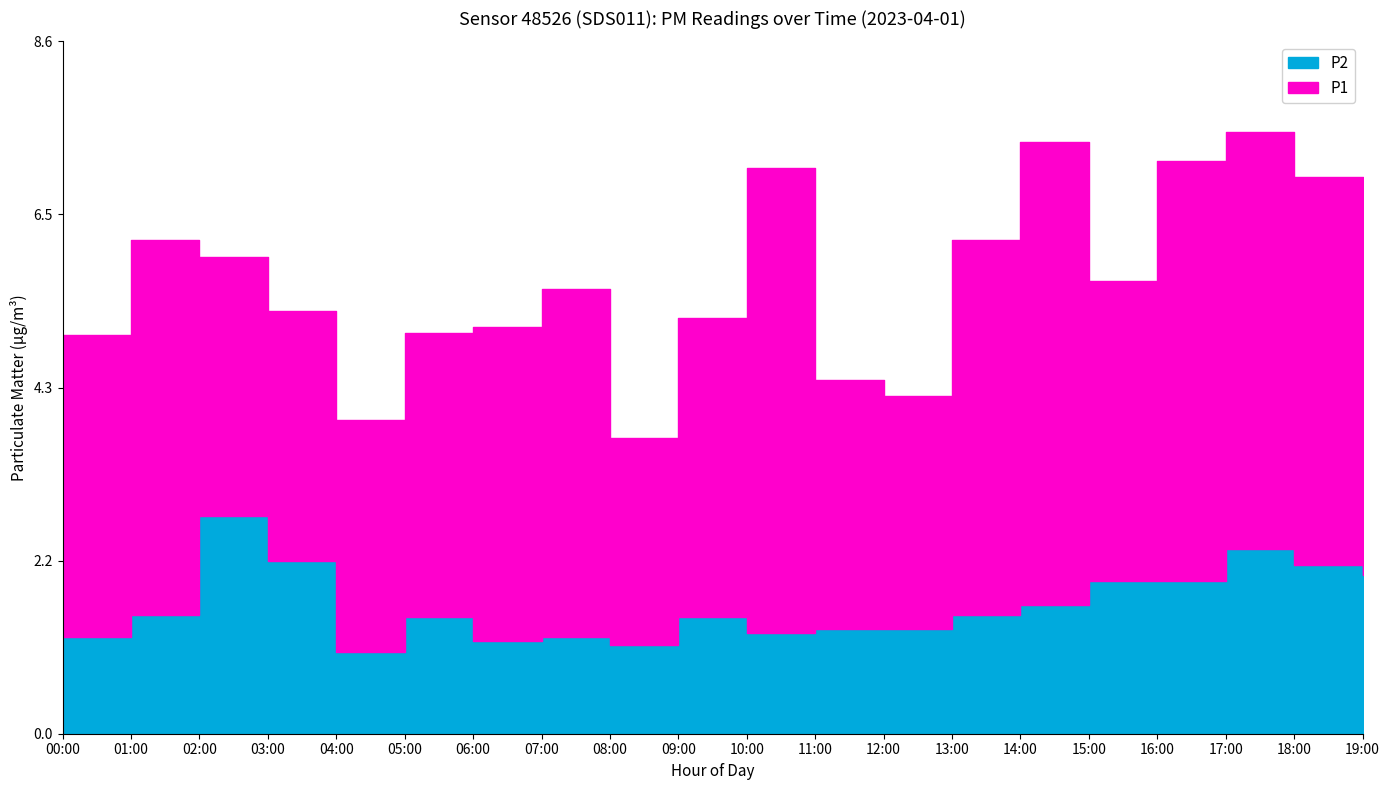

Reading right to left, list all the values displayed in this chart.

19:00=2.0	18:00=2.1	17:00=2.3	16:00=1.9	15:00=1.9	14:00=1.6	13:00=1.5	12:00=1.3	11:00=1.3	10:00=1.2	09:00=1.4	08:00=1.1	07:00=1.2	06:00=1.1	05:00=1.4	04:00=1.0	03:00=2.1	02:00=2.7	01:00=1.5	00:00=1.2